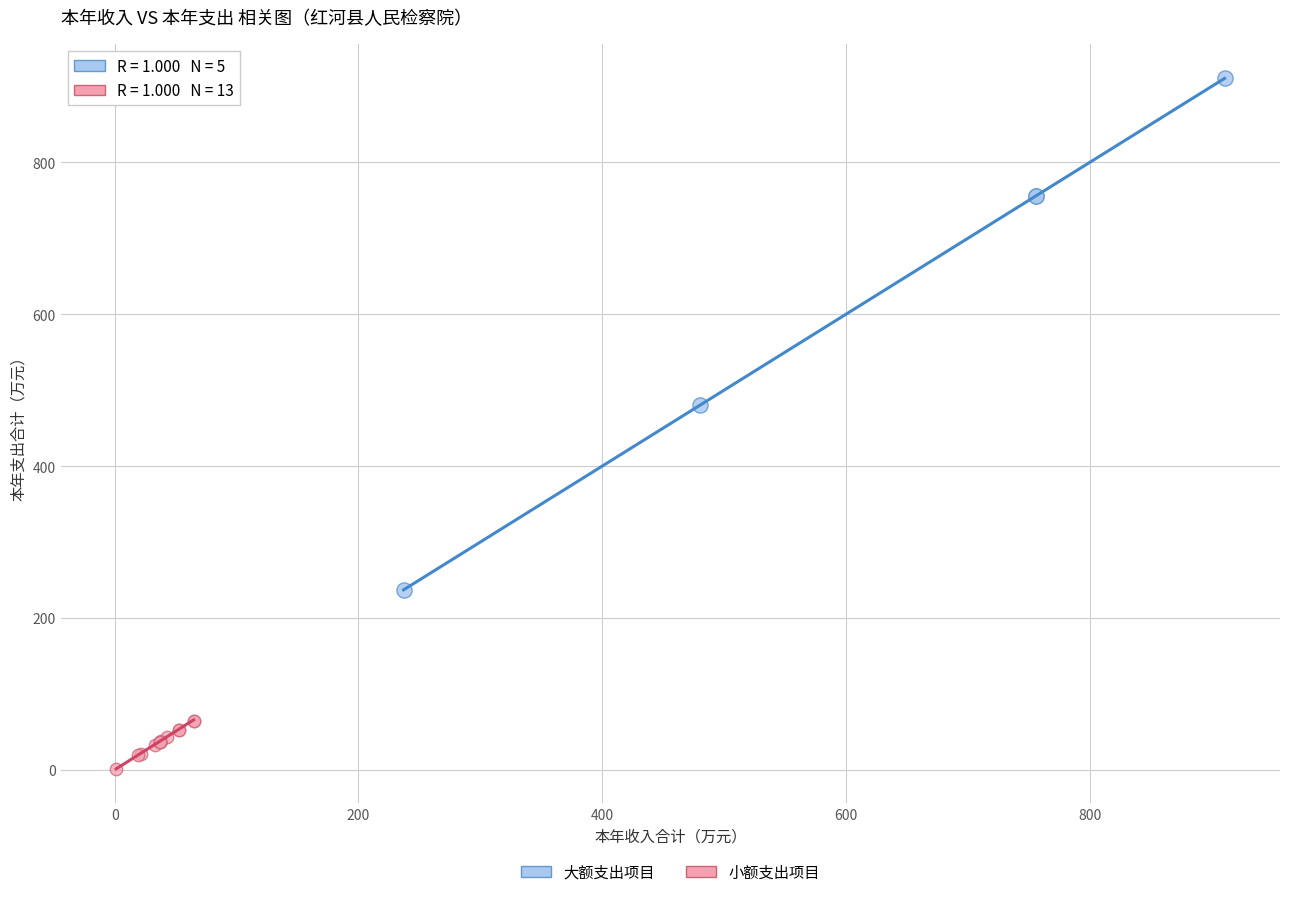

Which series contains the highest Y value?

大额支出项目